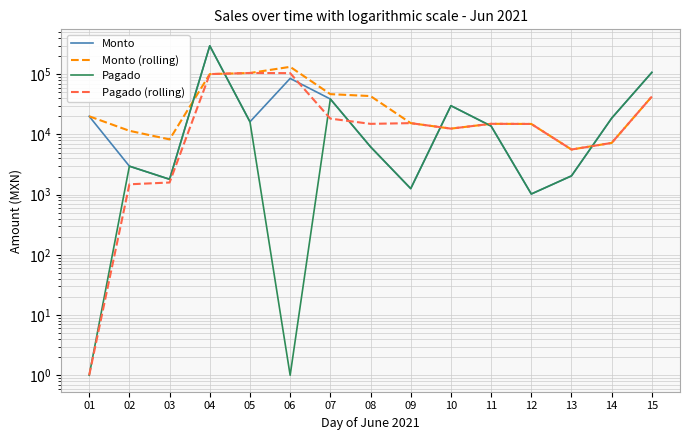

Where is the first local minimum for Pagado (rolling)?

08